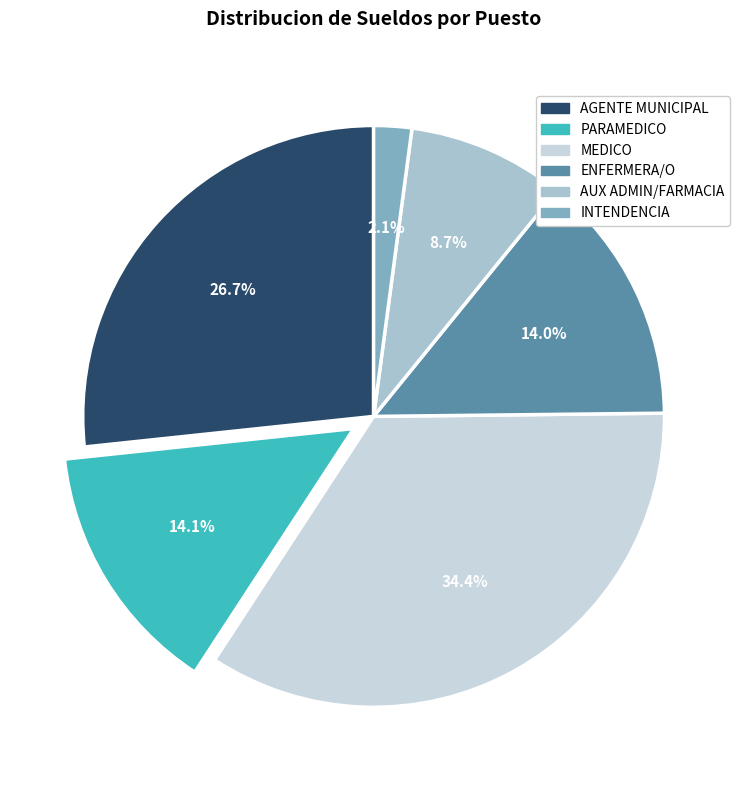

What percentage is NOT represented by AUX ADMIN/FARMACIA?

91.3%